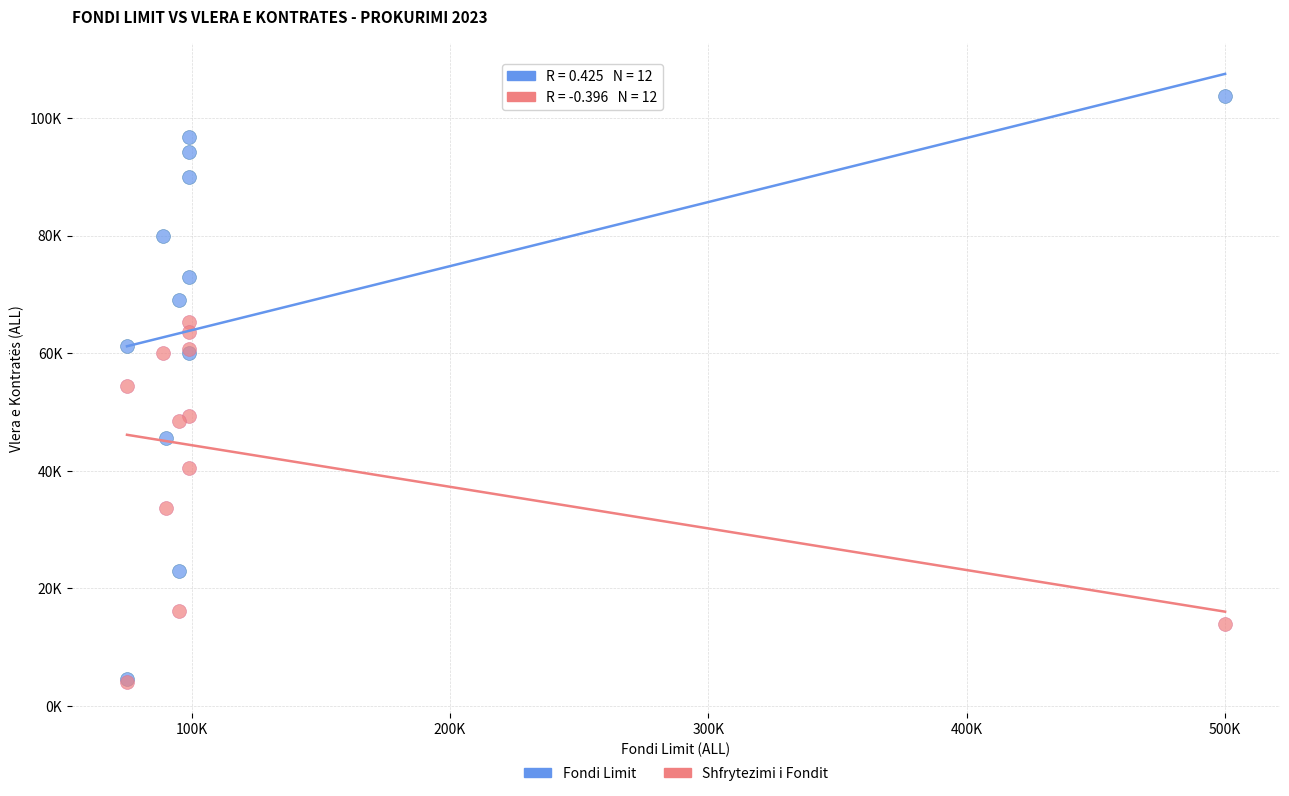

Which series has the widest spread of Y values?

Fondi Limit